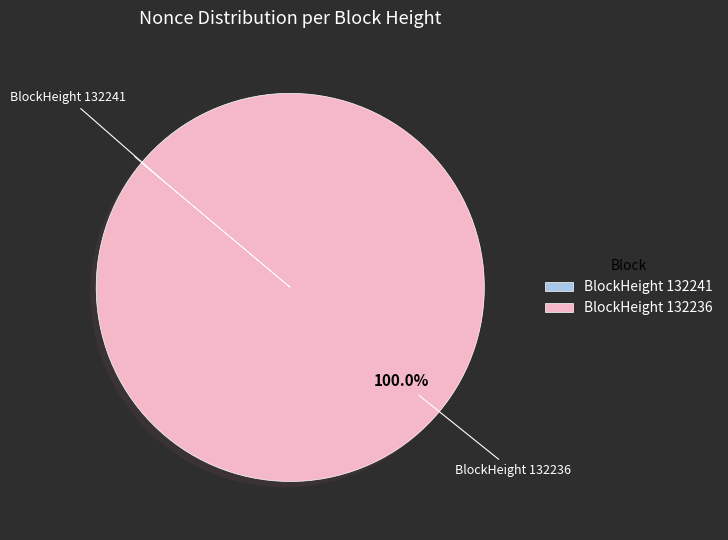

Which slice represents more than half of the pie?

BlockHeight 132236